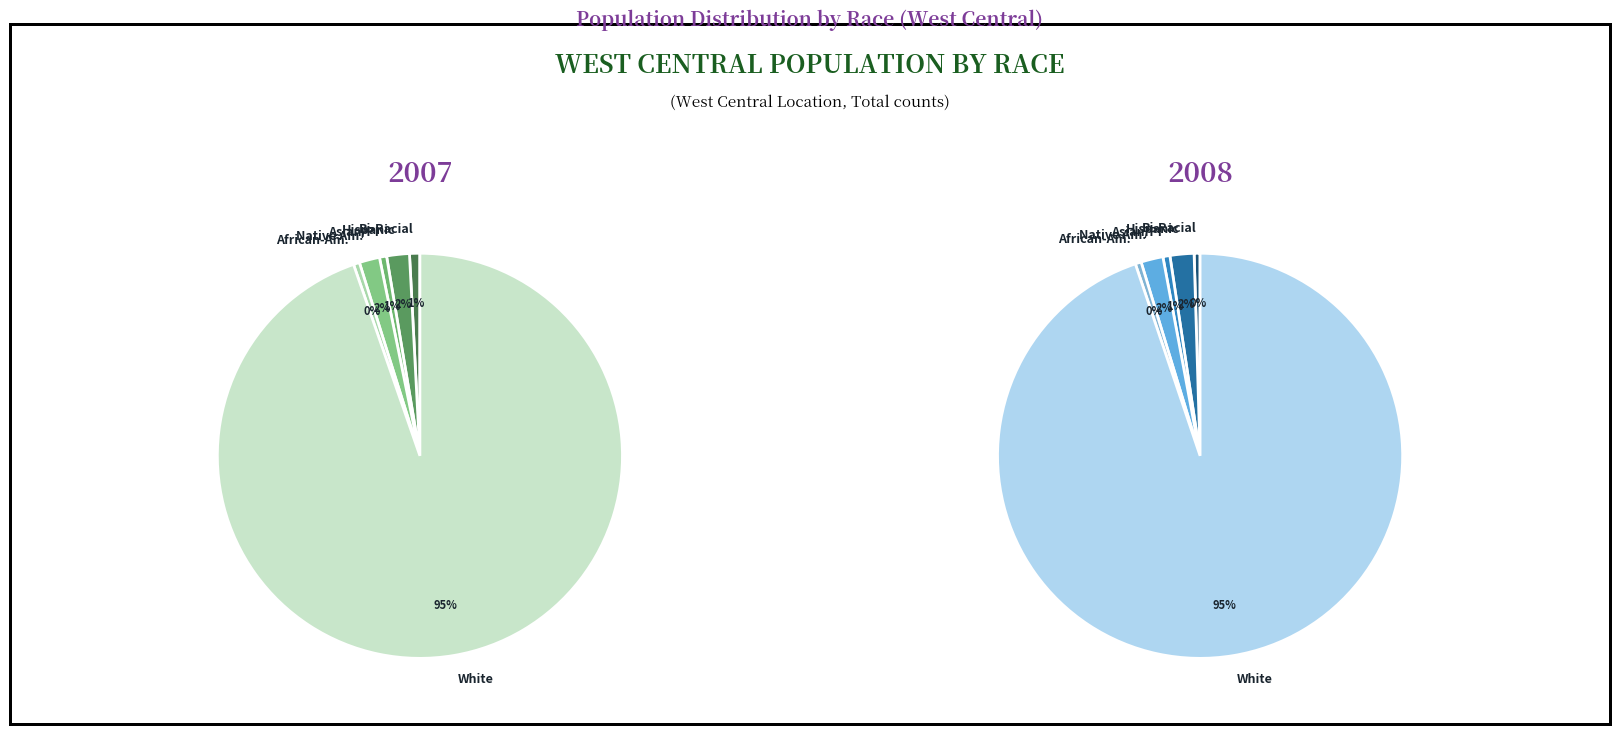

What is the spread (max minus min) of values at Native American?

522